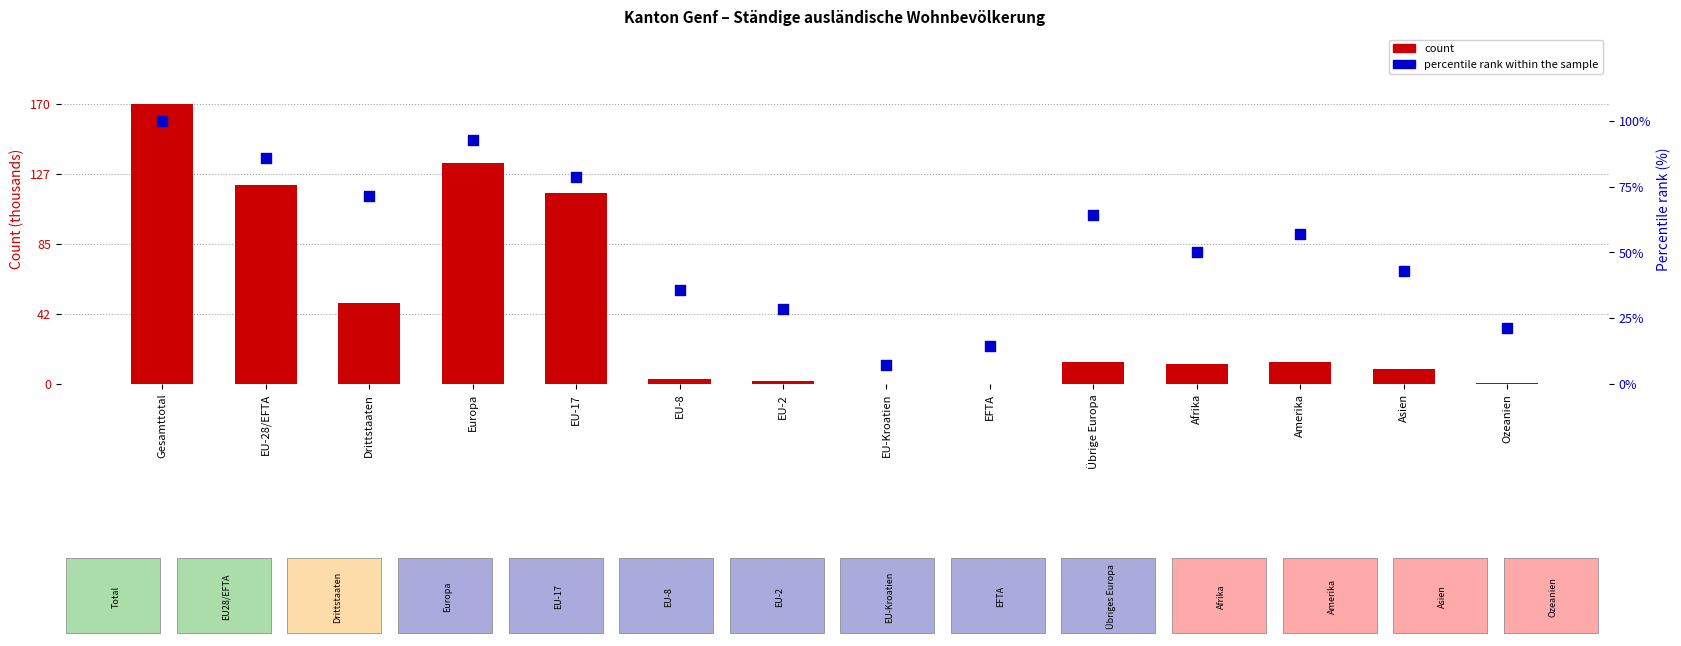

What is the total value across all series at Drittstaaten?

120.5